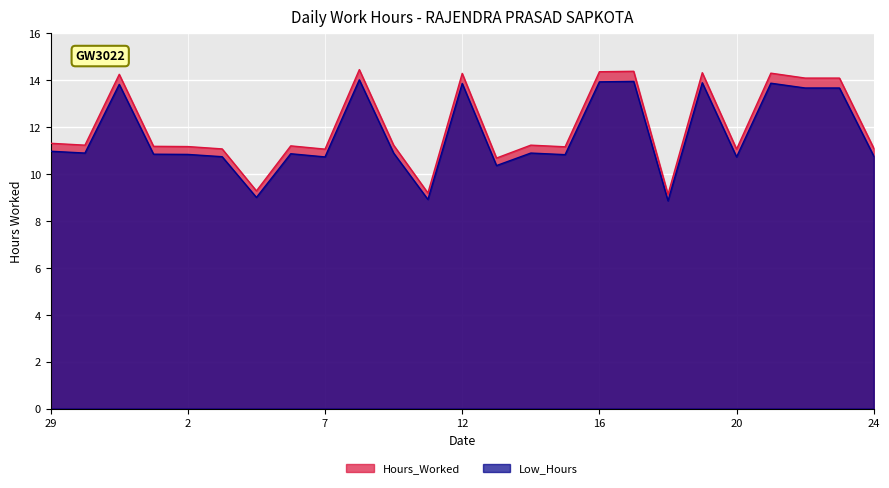

List the series in order of their overall mean, highest first.

Hours_Worked, Low_Hours